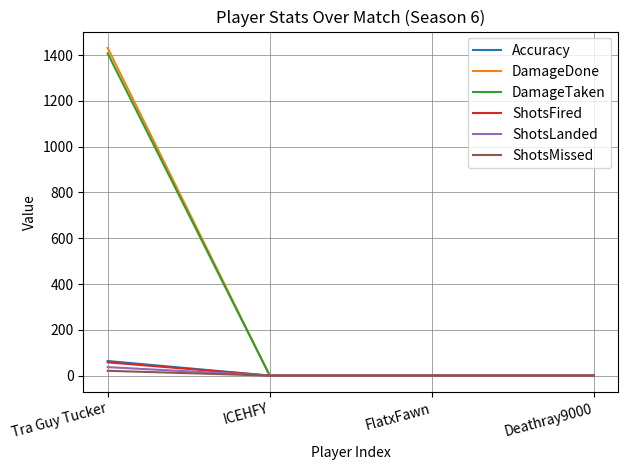

Which label corresponds to the largest value in the chart?

Tra Guy Tucker